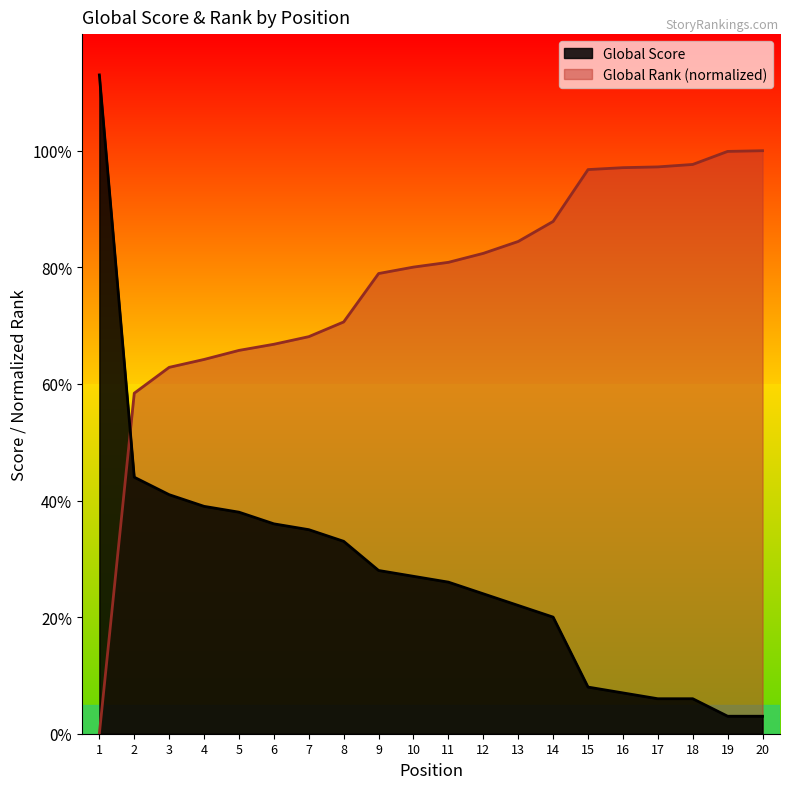

How many lines are shown in the chart?

2